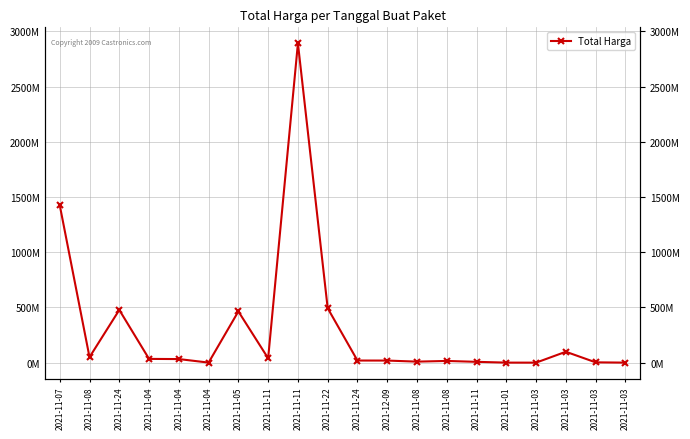

What is the label of the 4th point from the right?

2021-11-03